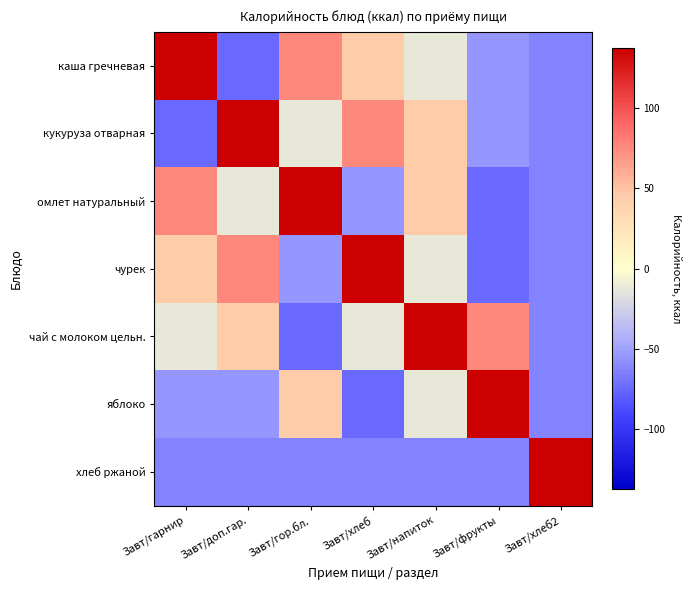

What is the spread (max minus min) of values at Завт/напиток?

200.0